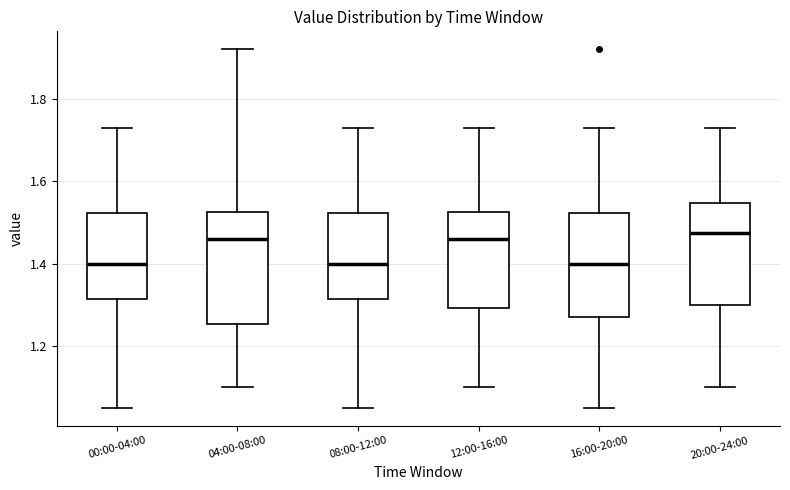

Reading left to right, read every box against the y-axis: the position of its median line, the range the box covers, and the ends of its whiskers. The values are not printed on the chart, so give them approximately, as read against the axis.

00:00-04:00: median 1.40, box 1.32 to 1.52, whiskers 1.06 to 1.74
04:00-08:00: median 1.46, box 1.26 to 1.52, whiskers 1.10 to 1.92
08:00-12:00: median 1.40, box 1.32 to 1.52, whiskers 1.06 to 1.74
12:00-16:00: median 1.46, box 1.30 to 1.52, whiskers 1.10 to 1.74
16:00-20:00: median 1.40, box 1.28 to 1.52, whiskers 1.06 to 1.74
20:00-24:00: median 1.48, box 1.30 to 1.54, whiskers 1.10 to 1.74